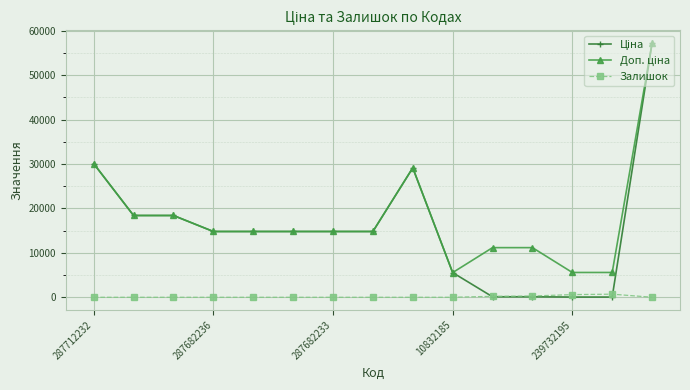

At how many categories does at least one series exceed 20627?

3